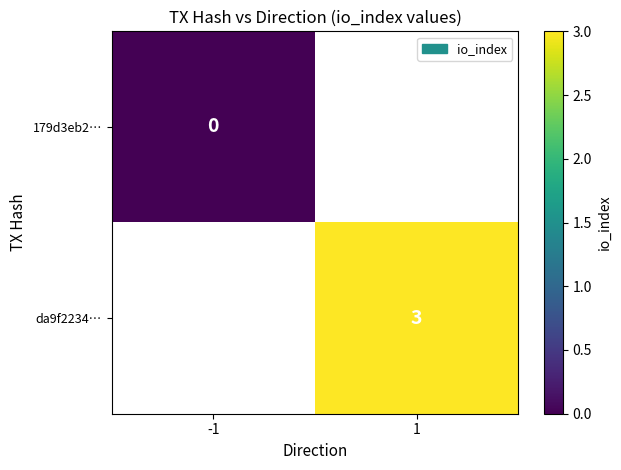

Is the value of 179d3eb2… at -1 greater than the value of da9f2234… at 1?

No